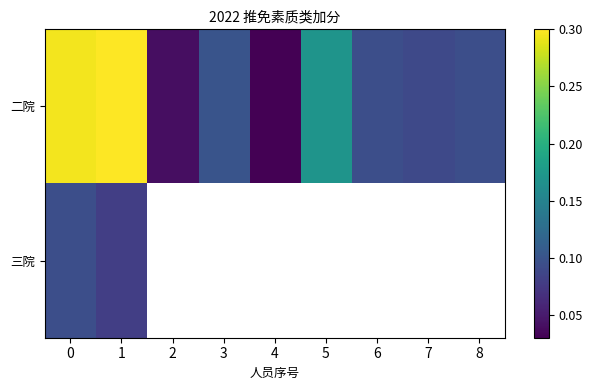

Is the value of 二院 at 6 greater than the value of 三院 at 3?

No